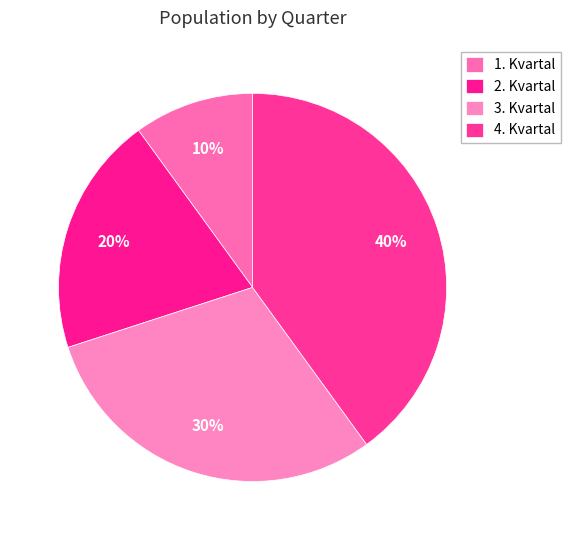

To the nearest percent, what is the difference between the largest and smallest slice percentages?

30%